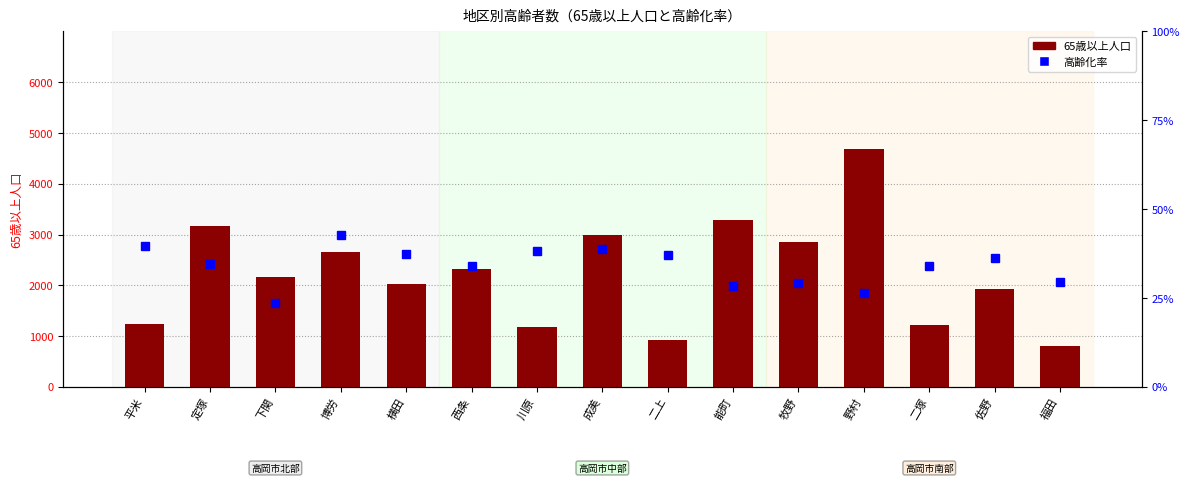

How many groups of bars are there?

15